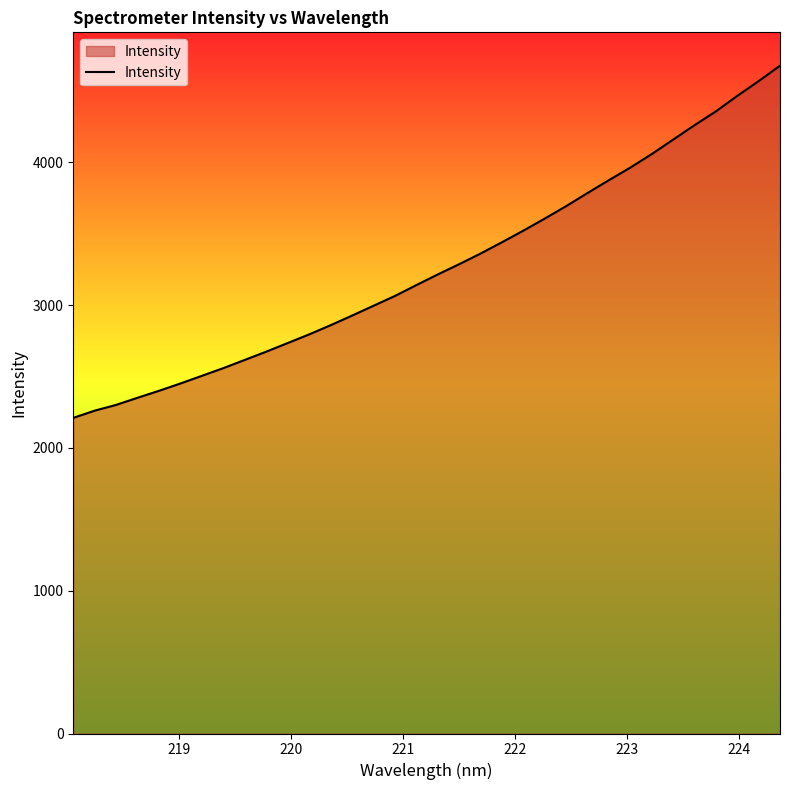

What is the maximum value shown in the chart?

4677.8